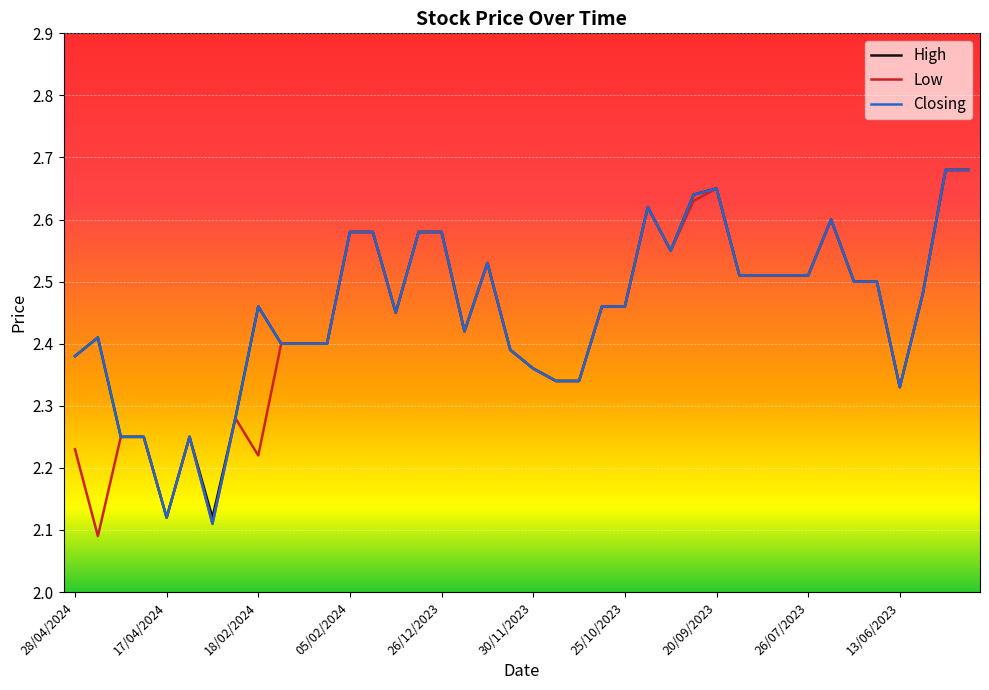

Which series has the widest spread of values?

Low